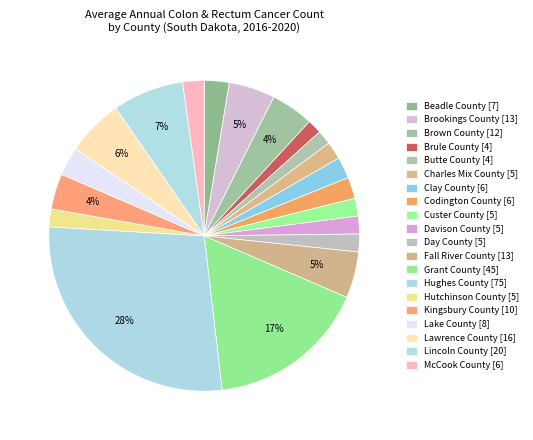

Is it true that Day County is 2% of the pie?

True